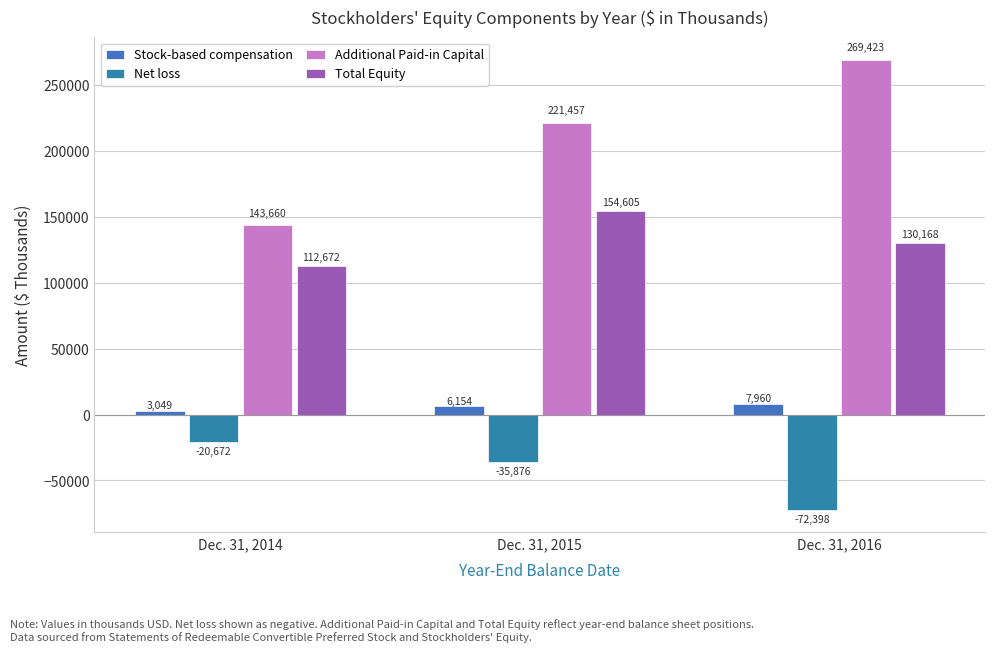

How many Stock-based compensation values are between 3049 and 7960?

3